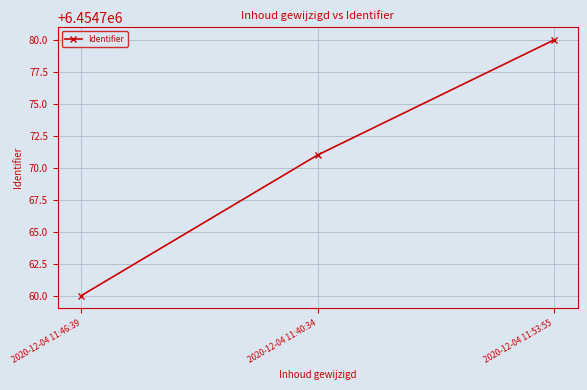

What is the value of the 1st point from the left?

6454760